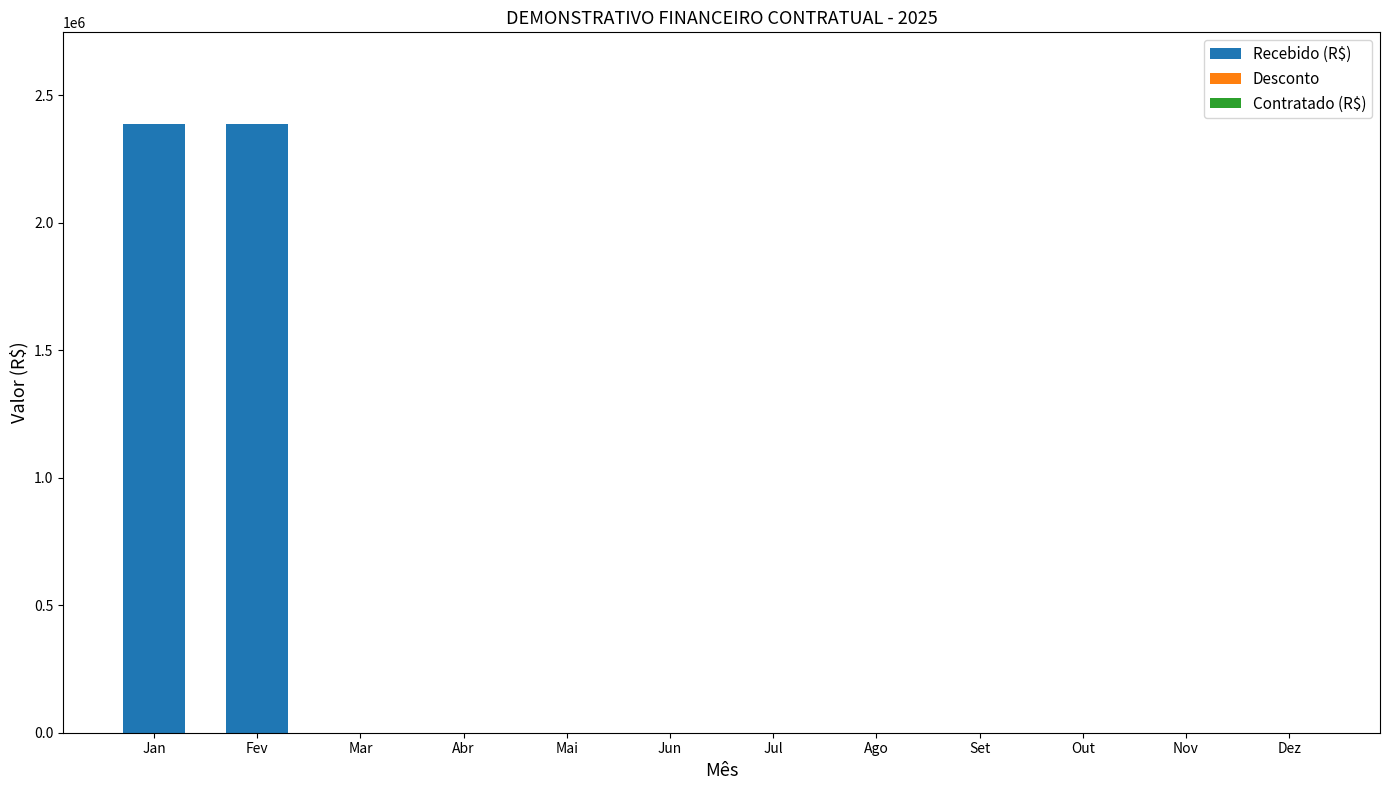

The value of Recebido (R$) at Mar is -1349068.7. True or false?

False